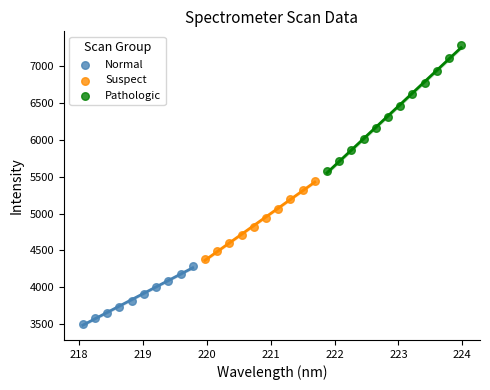

Which series has the widest spread of Y values?

Pathologic